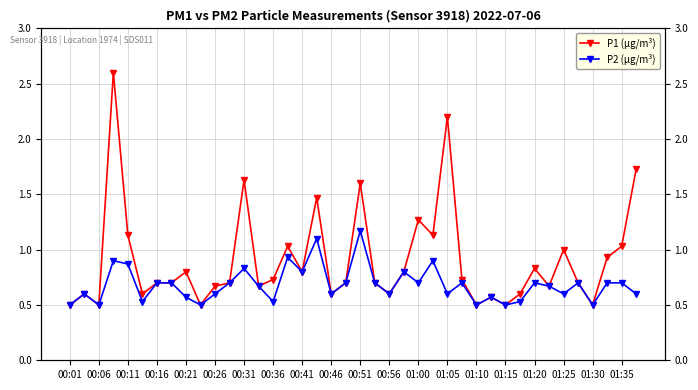

What is the value of the P2 (µg/m³) point at the 19th from the left?

0.6